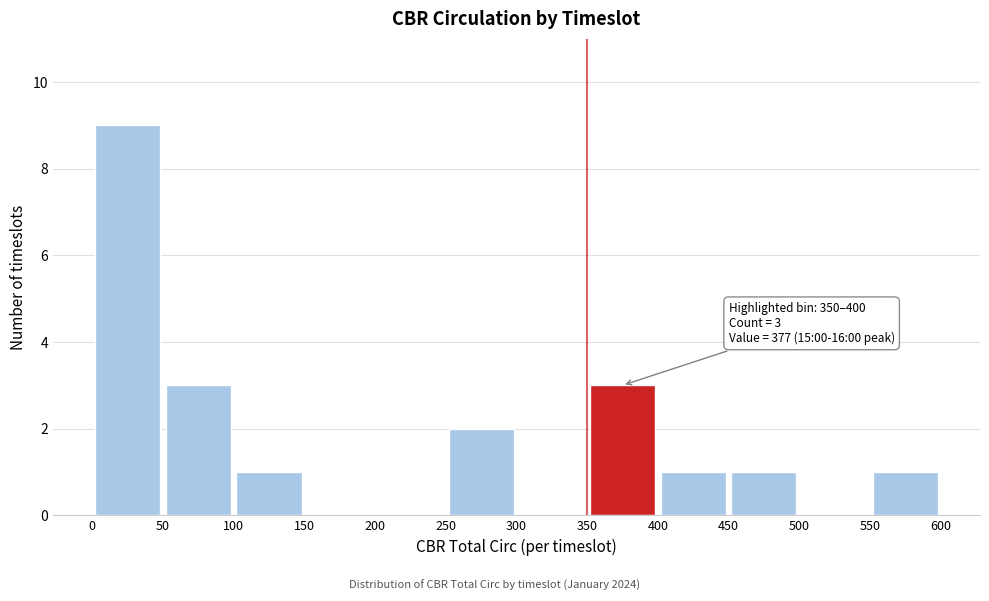

Which range on the x-axis has the tallest bar?

0 to 50